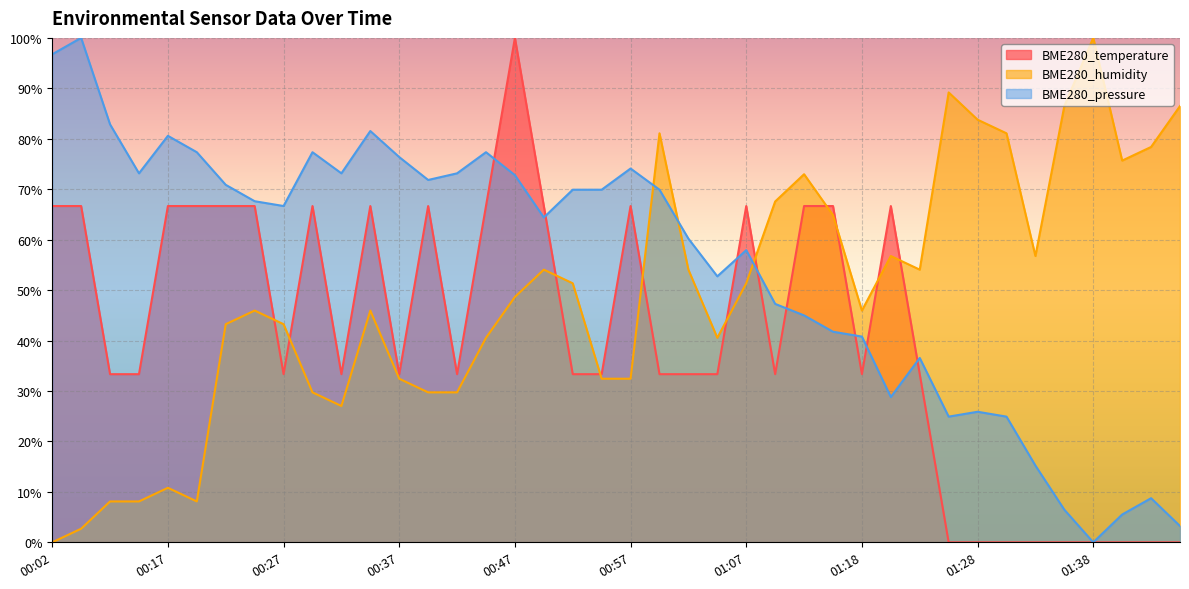

Which has a higher value, 01:43 or 00:27?

00:27